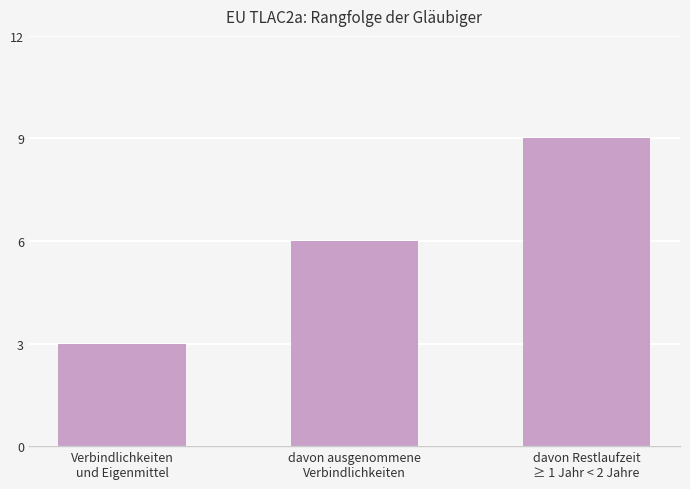

Count the values in the range 3 to 9.

3